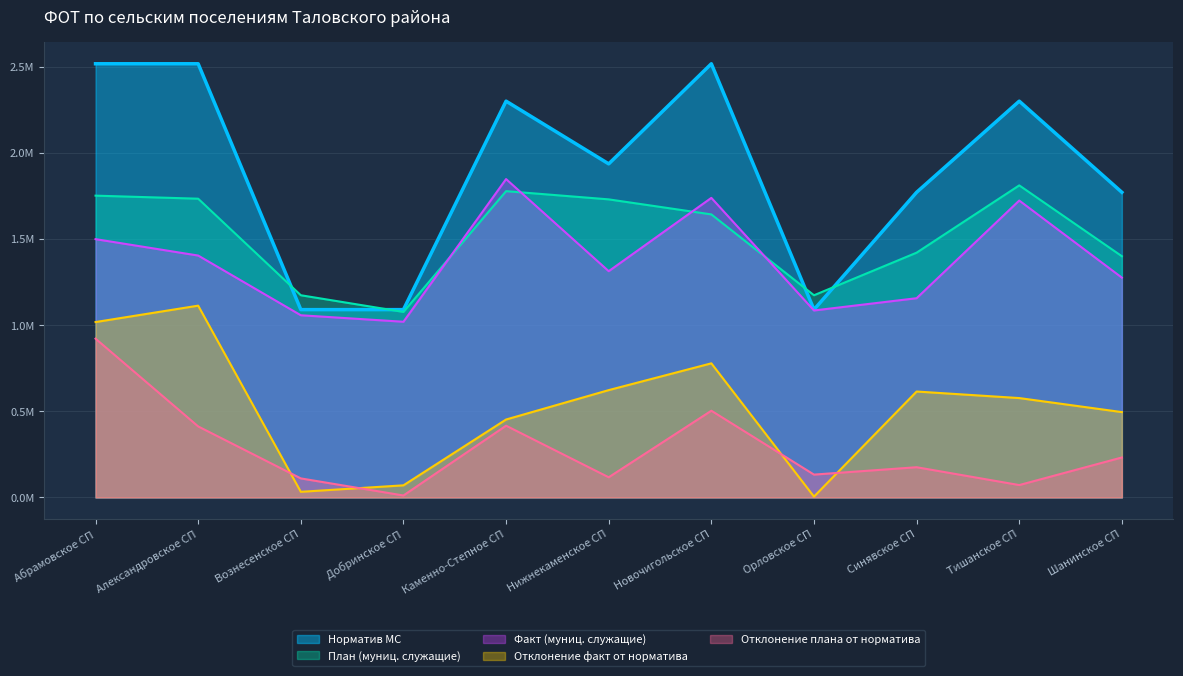

How many interior local peaks does the План (муниц. служащие) series have?

2